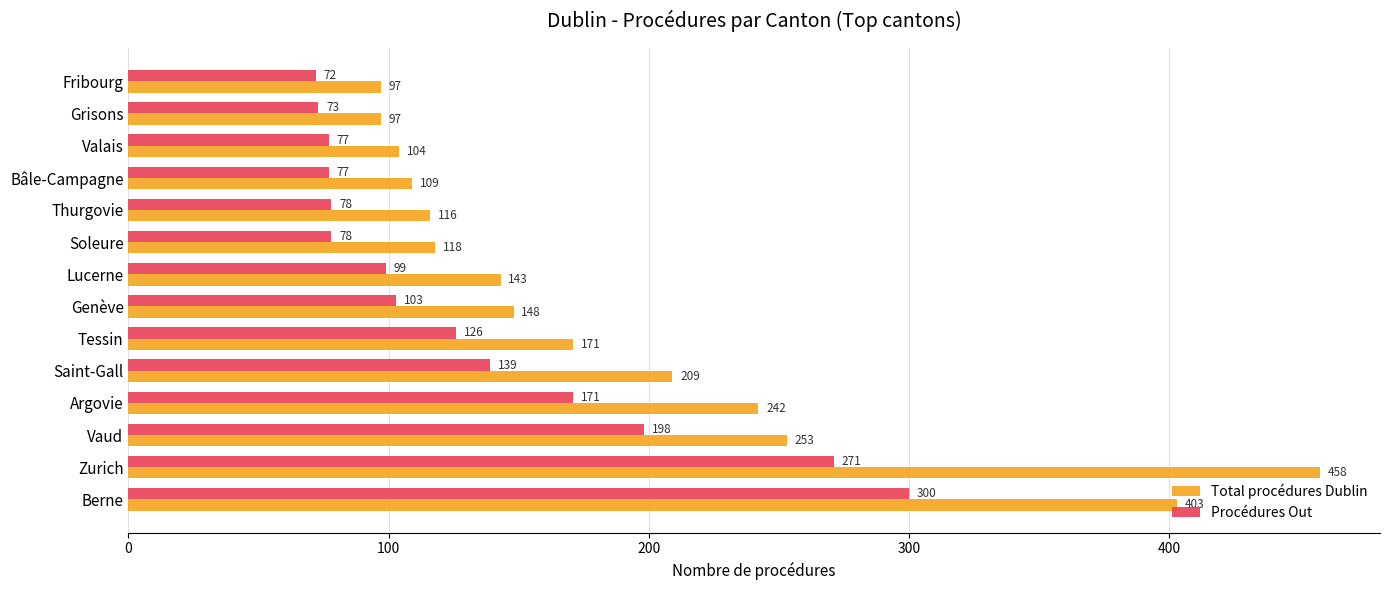

What is the lowest value of the Total procédures Dublin series?

97